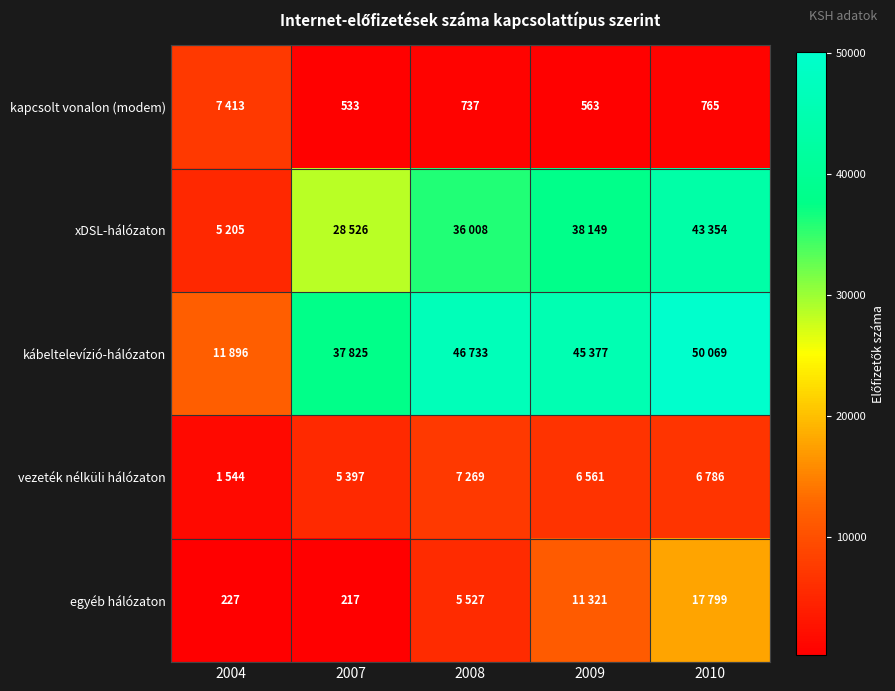

Is it true that egyéb hálózaton equals 330 at 2007?

False